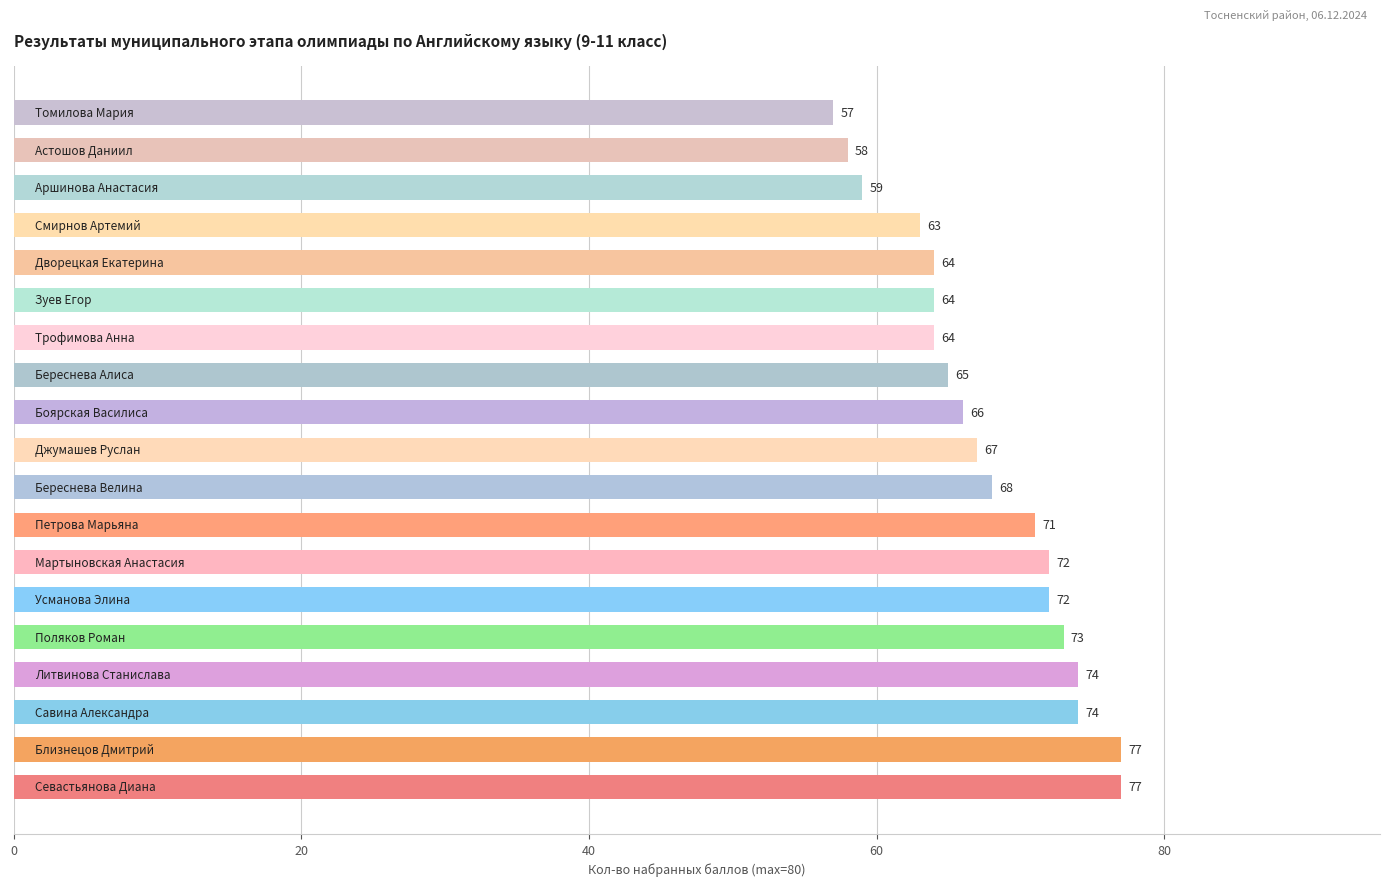

What is the minimum value shown in the chart?

57